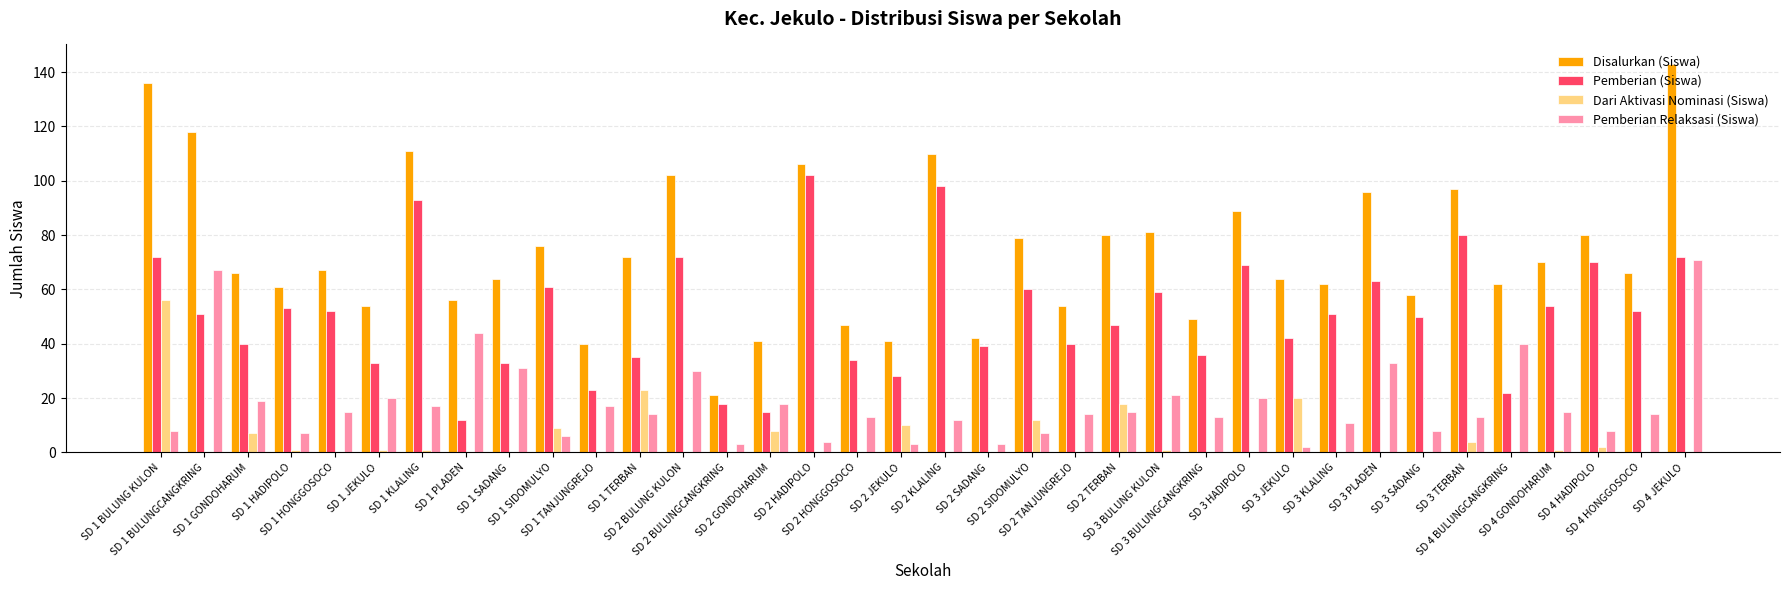

True or false: Pemberian (Siswa) has a value of 27 at SD 3 TERBAN.

False